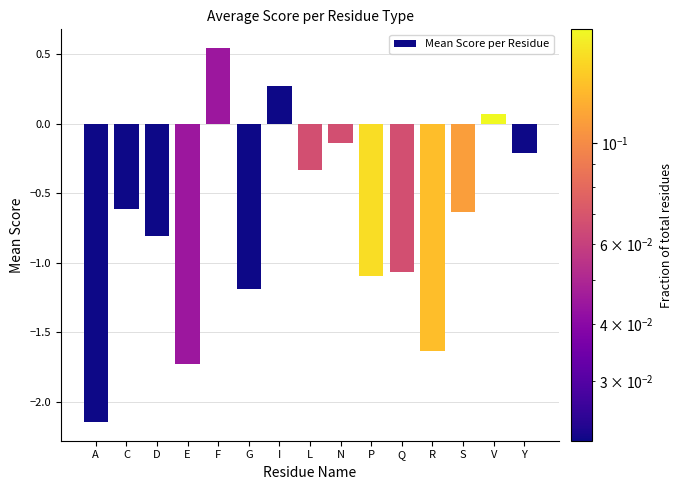

How many values are below 0?

12